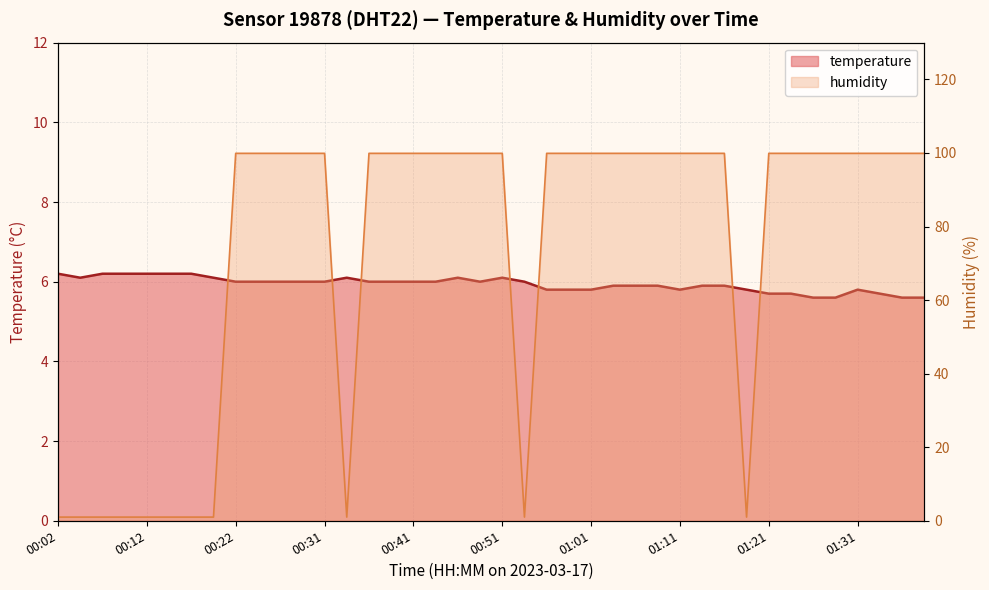

Where is temperature nearest to the value 5?

01:26